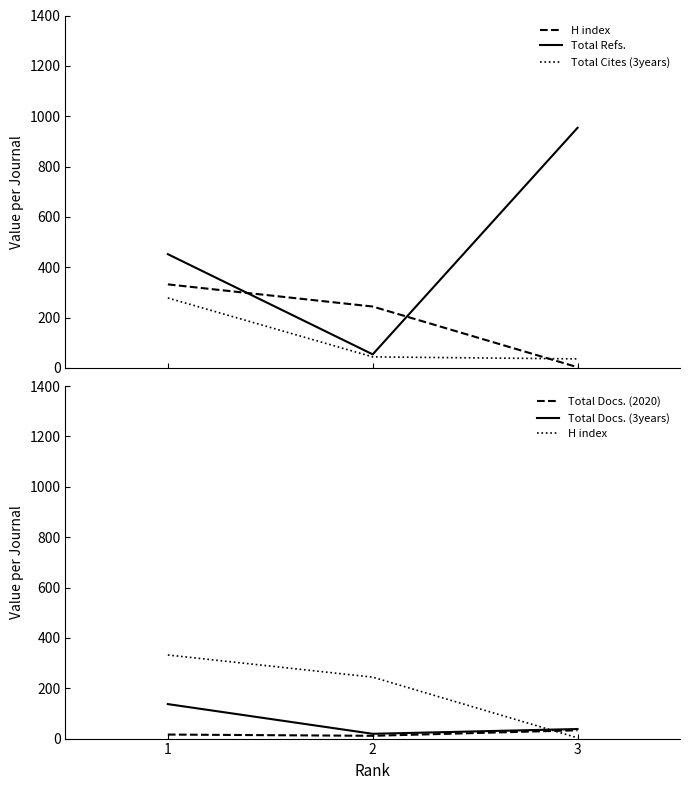

What is the difference between the Total Cites (3years) values at 3 and 1?

242